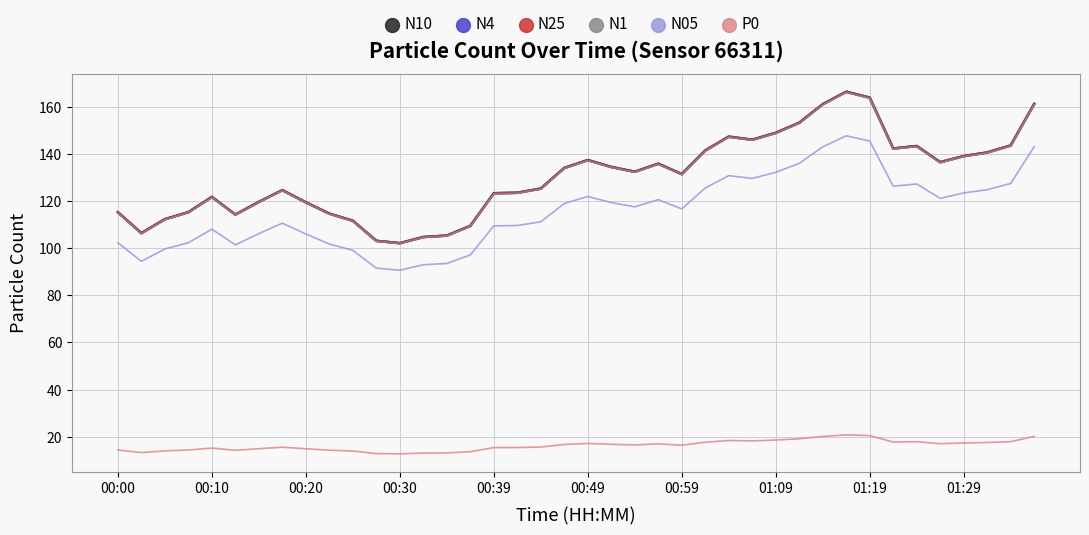

True or false: P0 and N05 cross at least once.

False